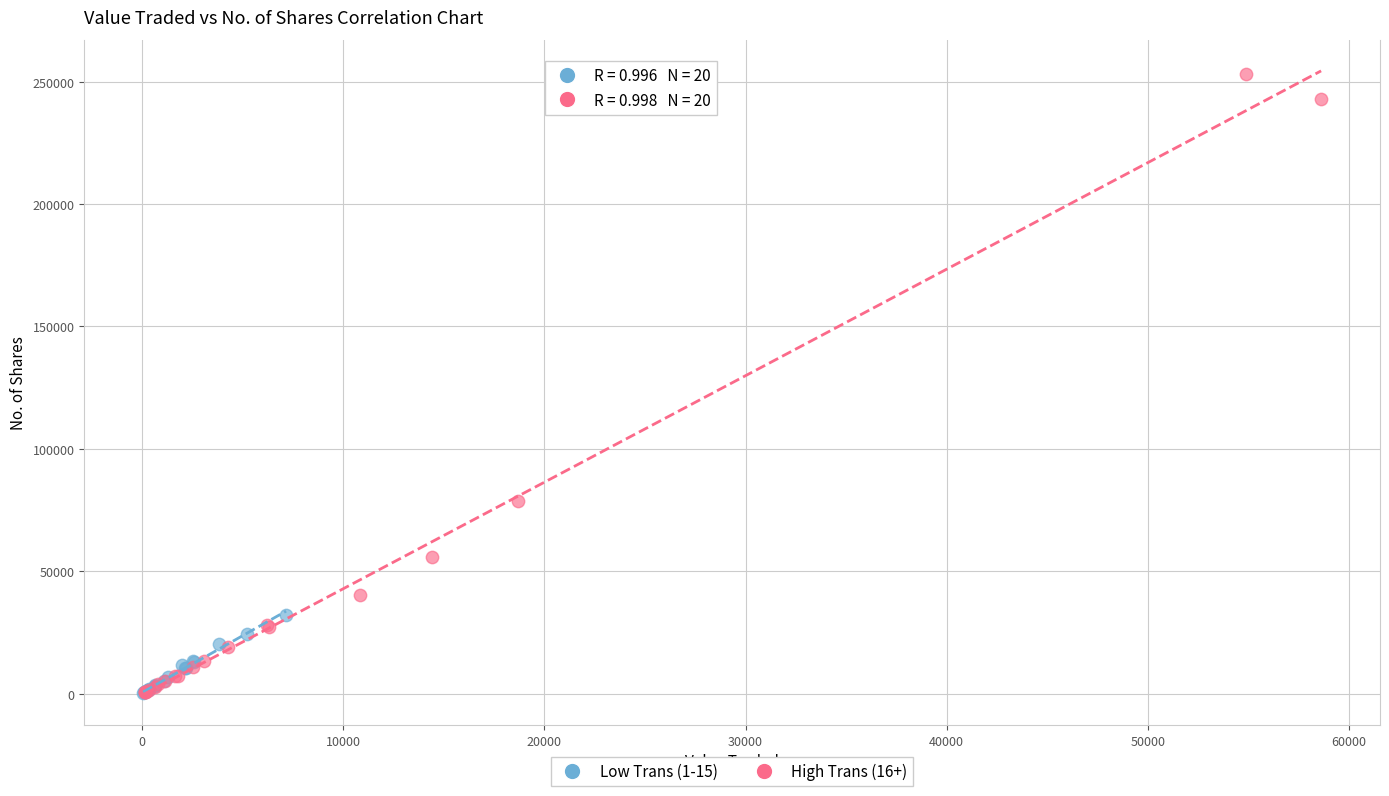

Which series has the widest spread of Y values?

High Trans (16+)